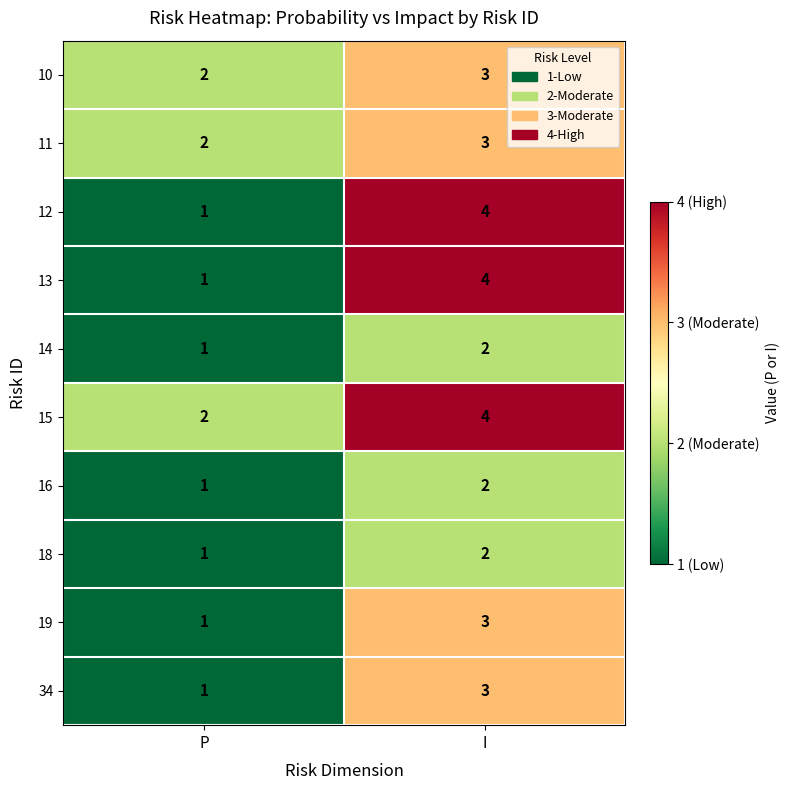

What is the maximum value shown in the chart?

4